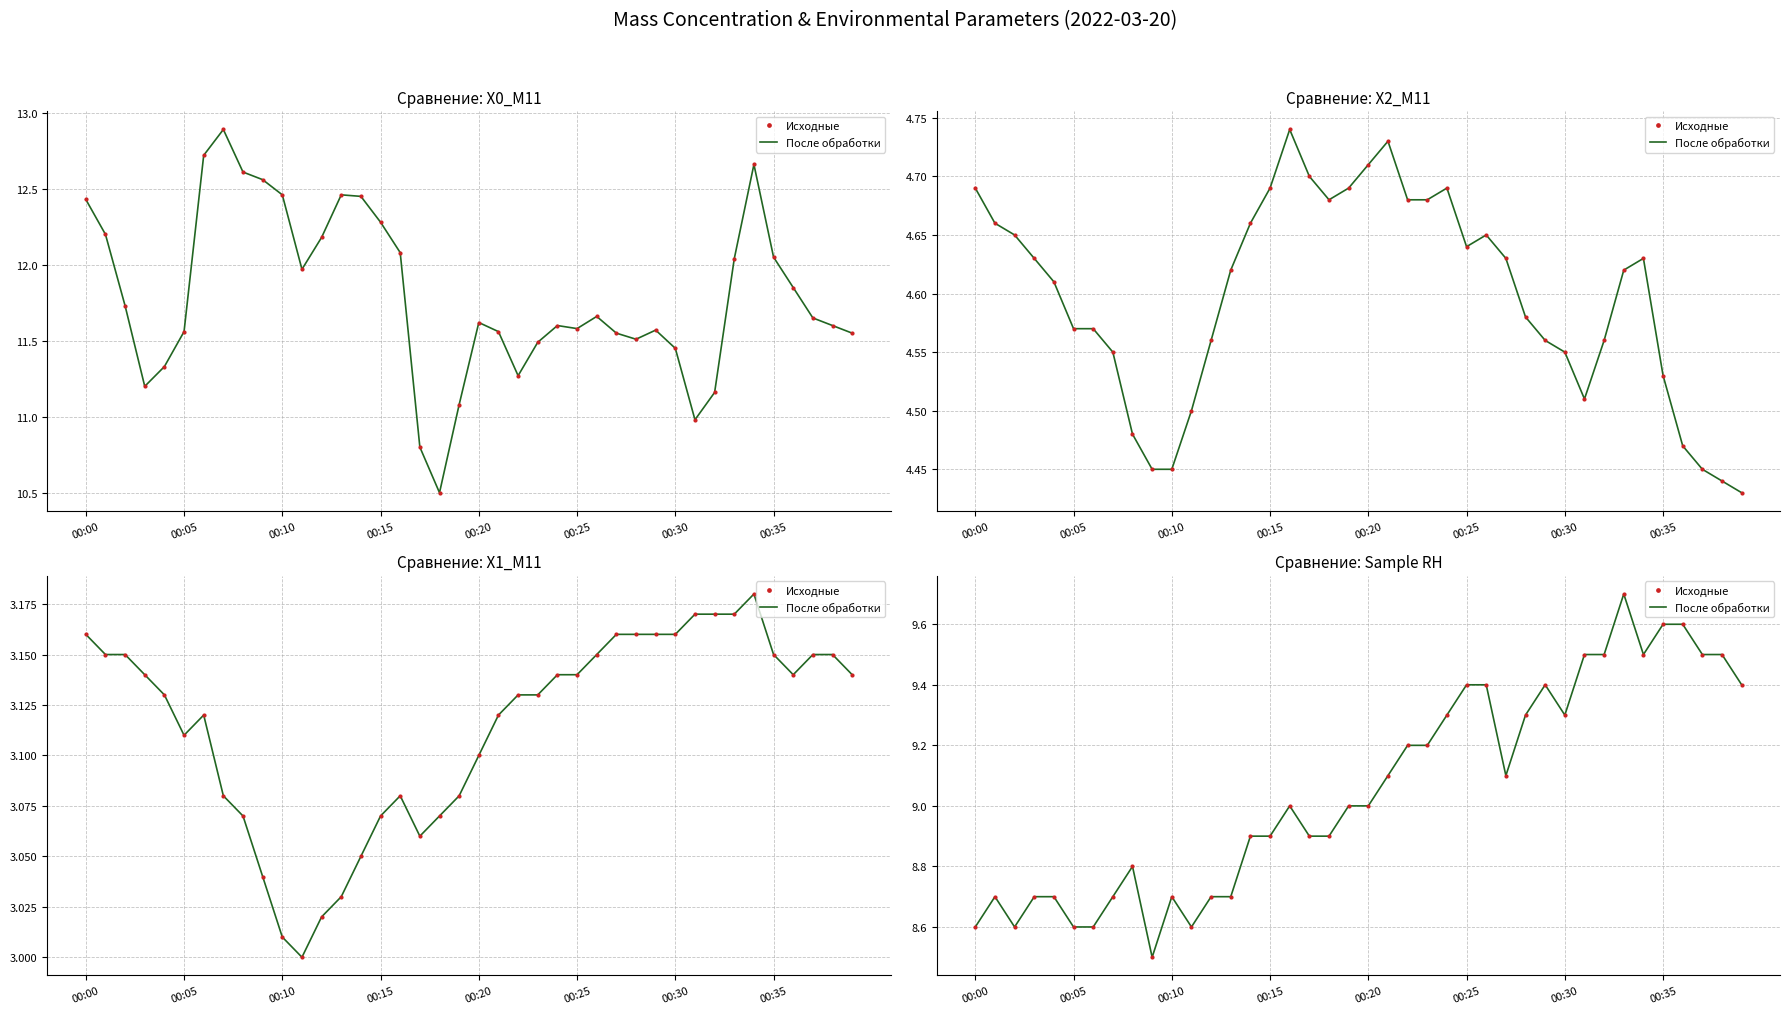

At how many categories does at least one series exceed 9?

19